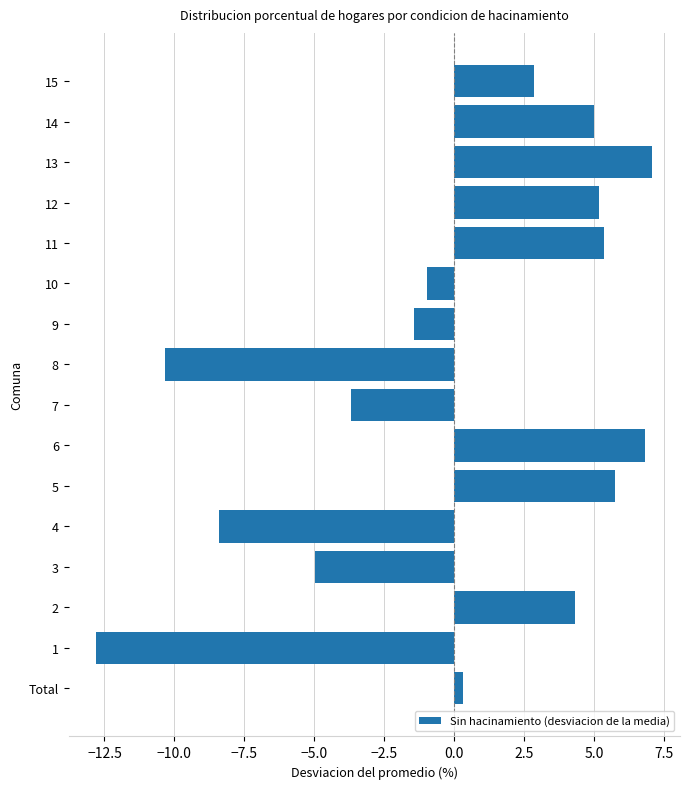

Which label corresponds to the largest value in the chart?

13